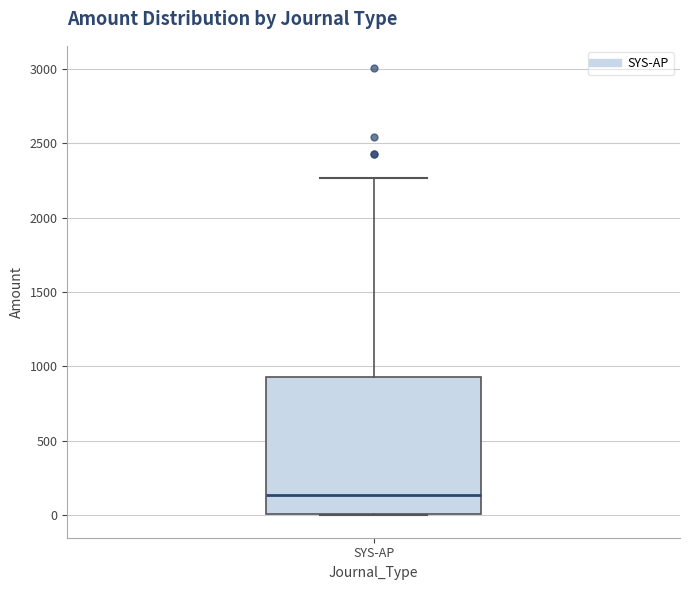

Where does the upper whisker of the box for SYS-AP end on the y-axis? The values are not printed on the chart, so give them approximately, as read against the axis.

2250